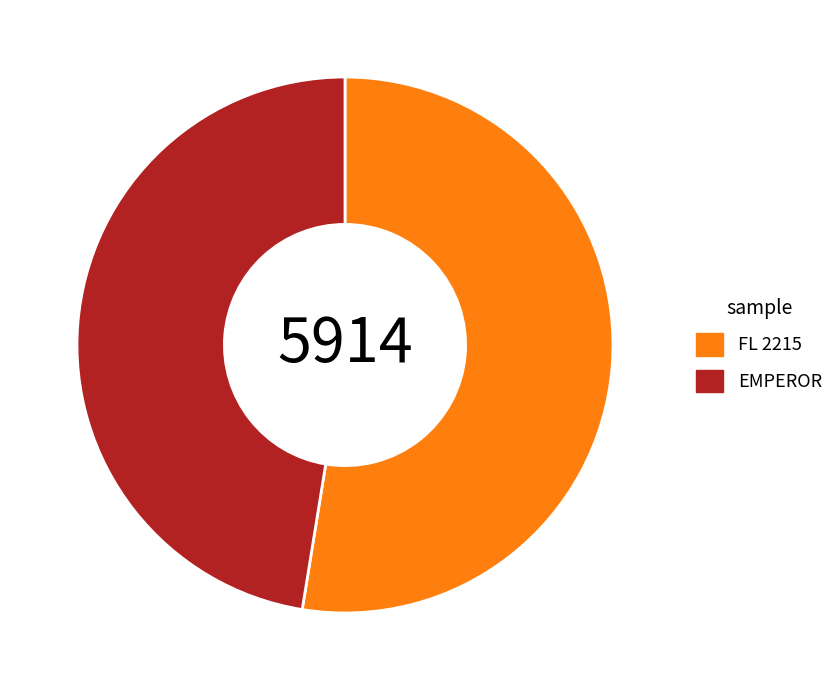

Approximately how many times larger is the value at EMPEROR compared to FL 2215?

0.9